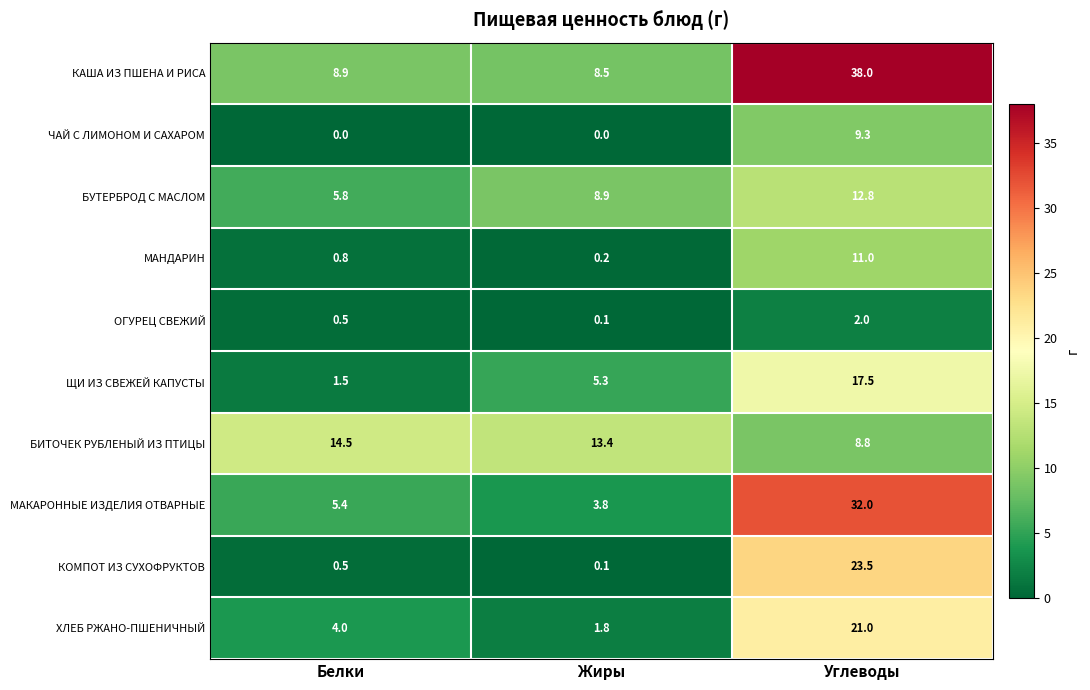

Between Жиры and Углеводы, which series saw the biggest shift?

КАША ИЗ ПШЕНА И РИСА